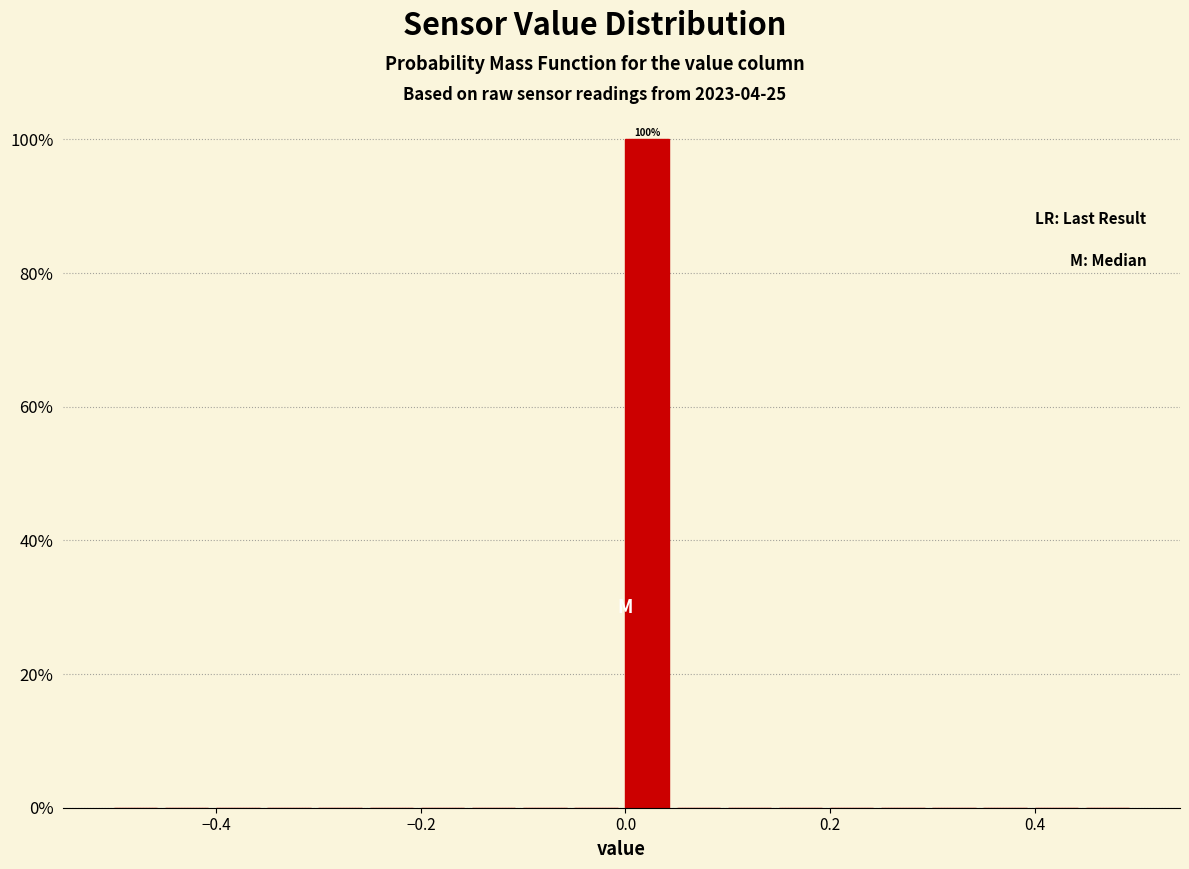

Around what value on the x-axis is the tallest bar? Give the approximate position of its centre, as read against the axis.

0.02